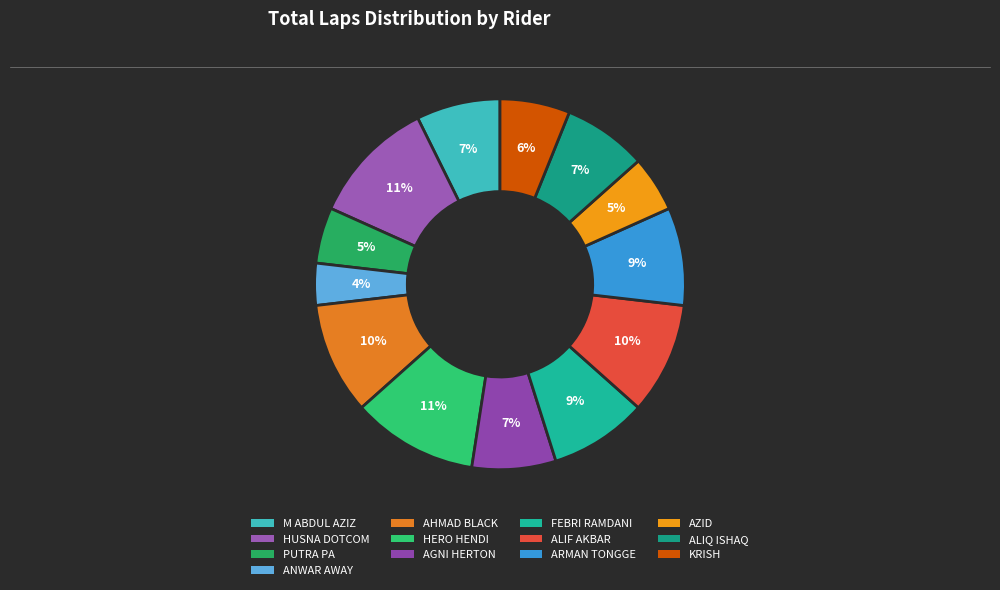

To the nearest percent, what is the difference between the largest and smallest slice percentages?

7%